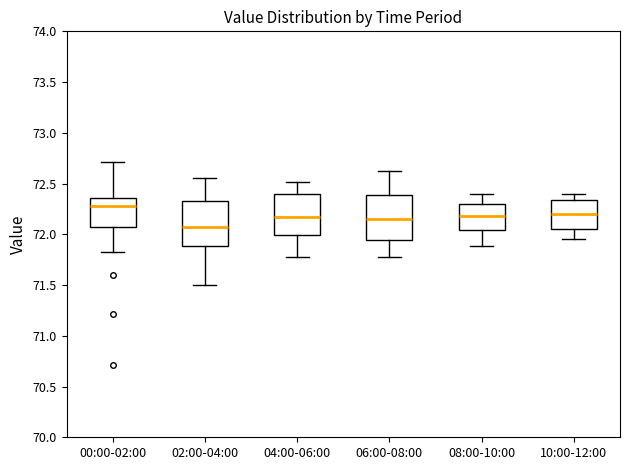

Reading left to right, read every box against the y-axis: the position of its median line, the range the box covers, and the ends of its whiskers. The values are not printed on the chart, so give them approximately, as read against the axis.

00:00-02:00: median 72.30, box 72.05 to 72.35, whiskers 71.85 to 72.70
02:00-04:00: median 72.10, box 71.90 to 72.35, whiskers 71.50 to 72.55
04:00-06:00: median 72.20, box 72.00 to 72.40, whiskers 71.80 to 72.50
06:00-08:00: median 72.15, box 71.95 to 72.40, whiskers 71.80 to 72.60
08:00-10:00: median 72.20, box 72.05 to 72.30, whiskers 71.90 to 72.40
10:00-12:00: median 72.20, box 72.05 to 72.35, whiskers 71.95 to 72.40